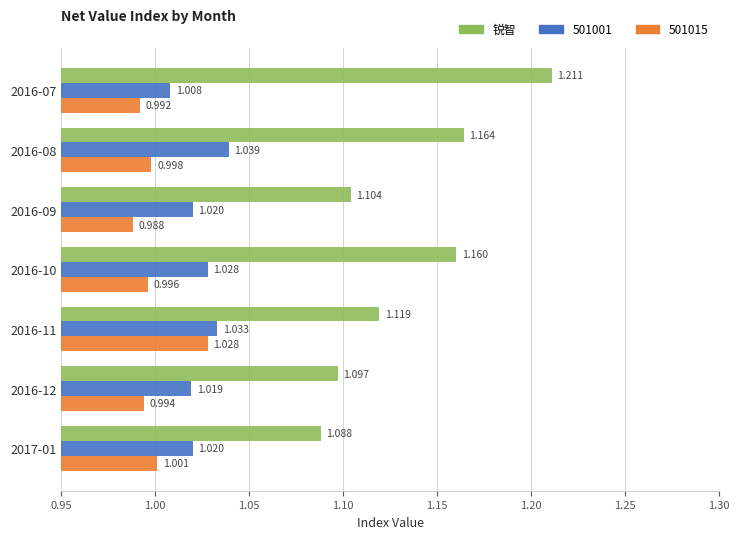

Is the value of 501001 at 2016-11 greater than the value of 501015 at 2016-09?

Yes